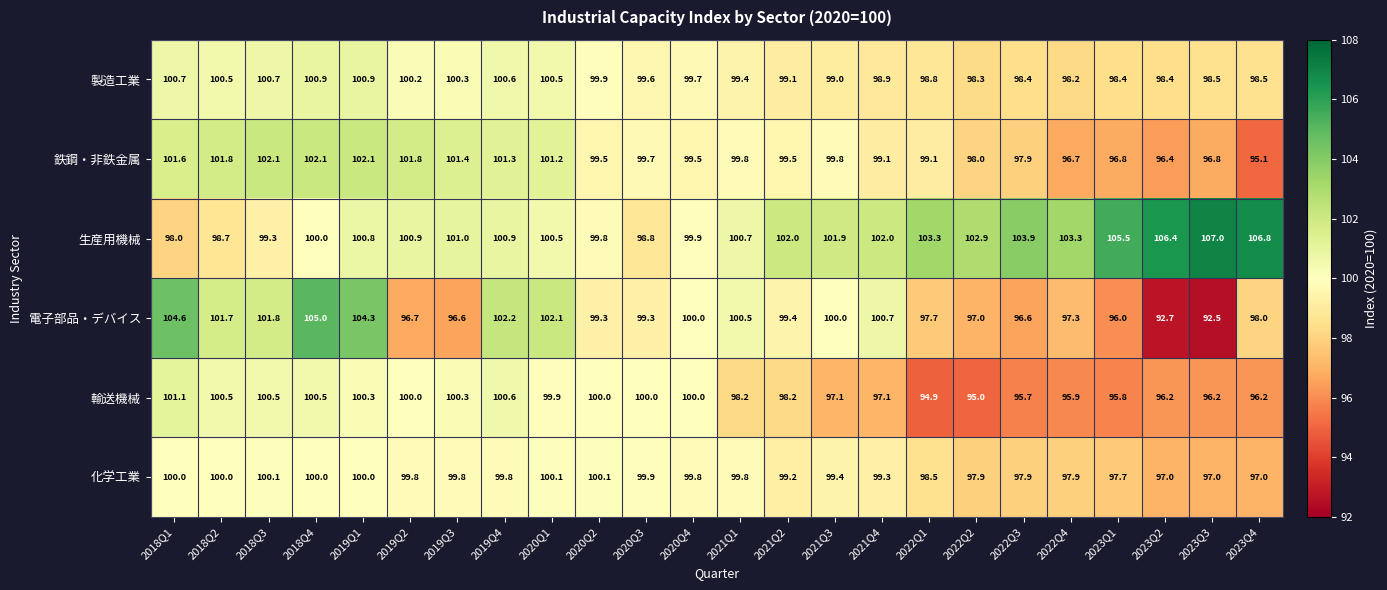

Which series changed the most between 2018Q1 and 2023Q1?

電子部品・デバイス